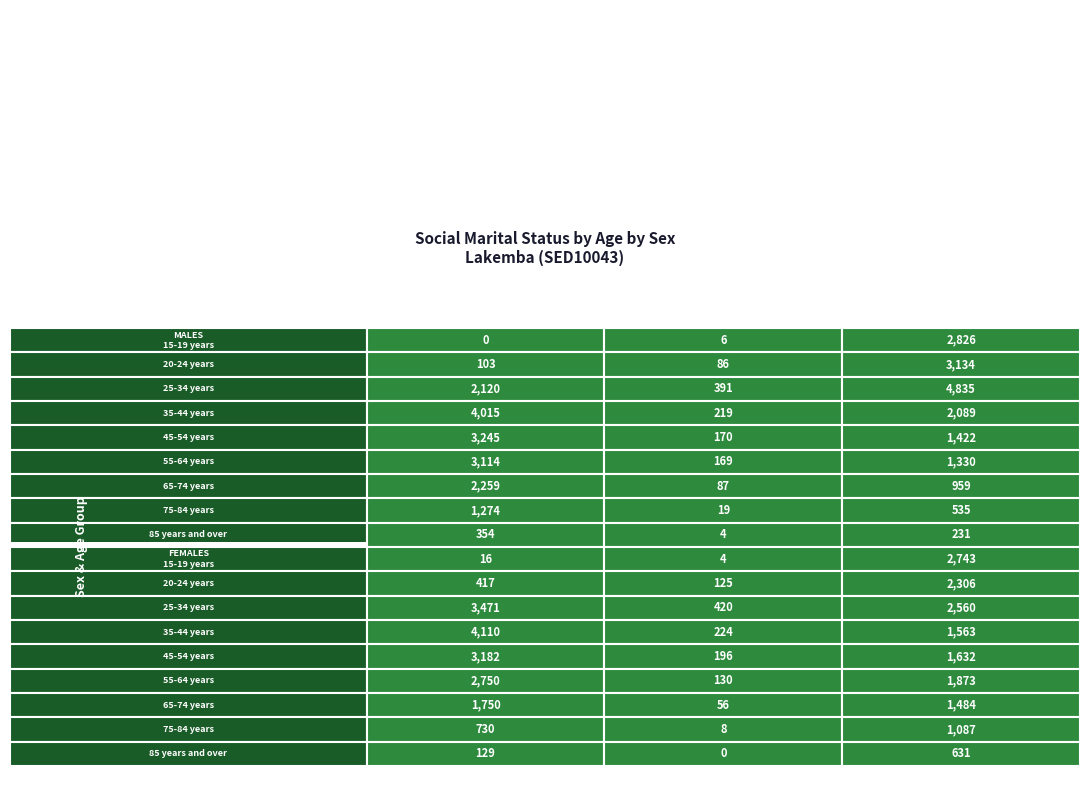

True or false: Married in a registered marriage has a value of 810 at 6.

False